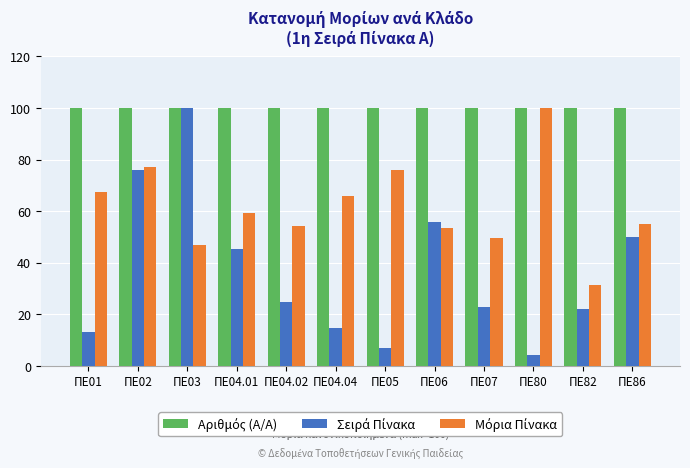

What is the total value across all series at ΠΕ07?

172.2